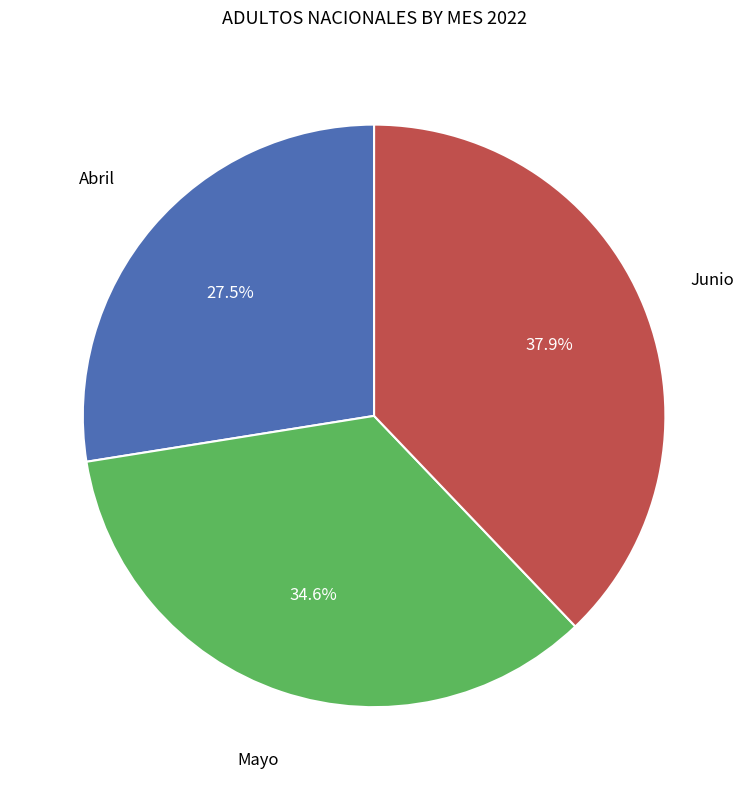

Is there a majority slice in this chart?

No